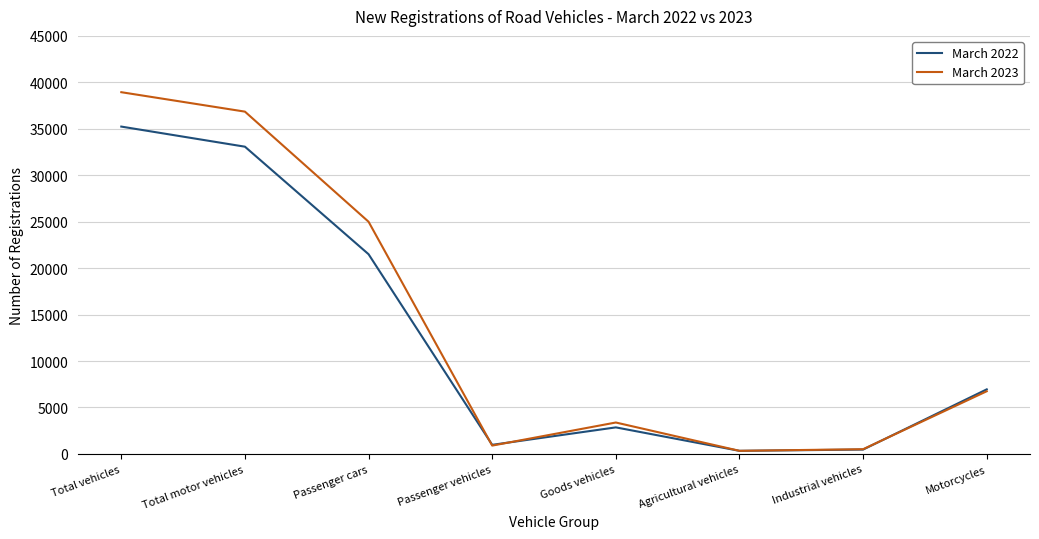

At which label does March 2023 first exceed 6744?

Total vehicles